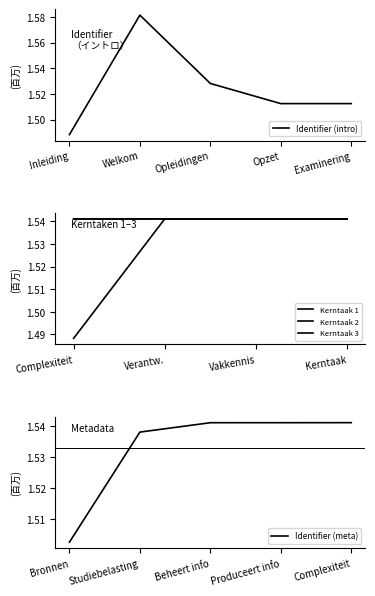

The Identifier (intro) series shows 1.0 at Opleidingen. True or false?

False